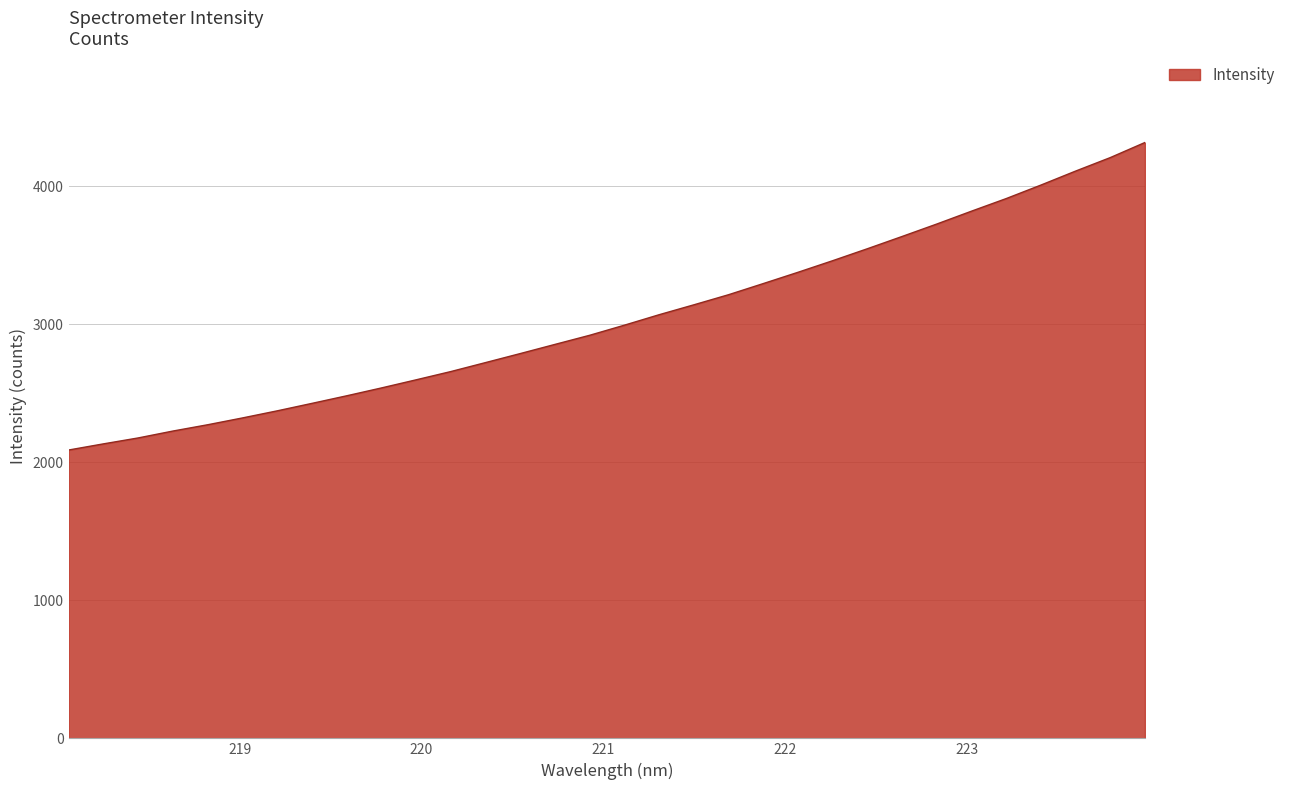

What is the difference between the maximum and minimum values?

2227.0